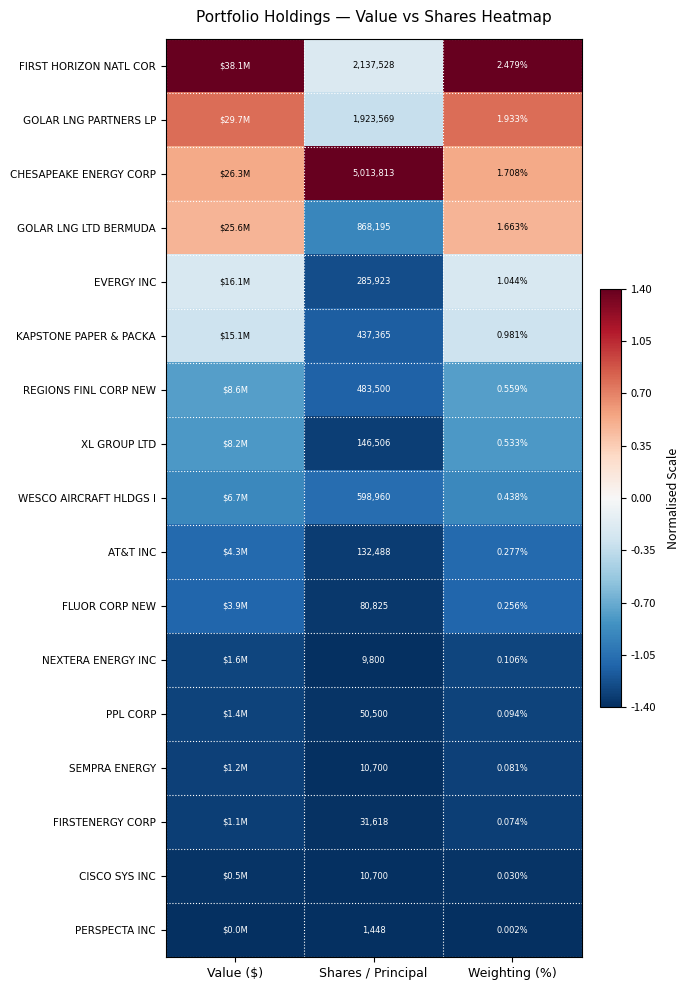

What is the smallest value displayed?

-1.4